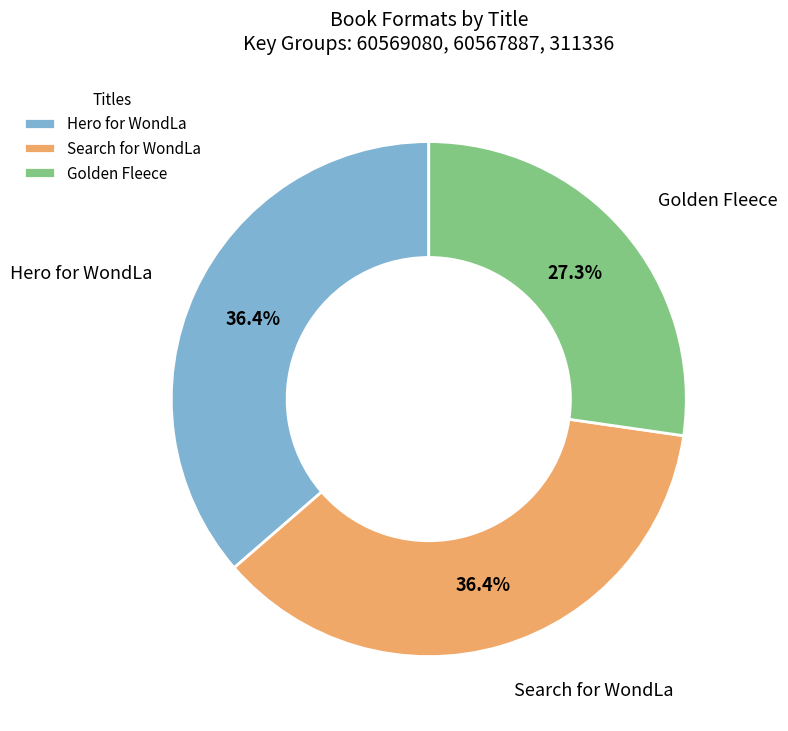

Which has a higher value, Golden Fleece or Hero for WondLa?

Hero for WondLa